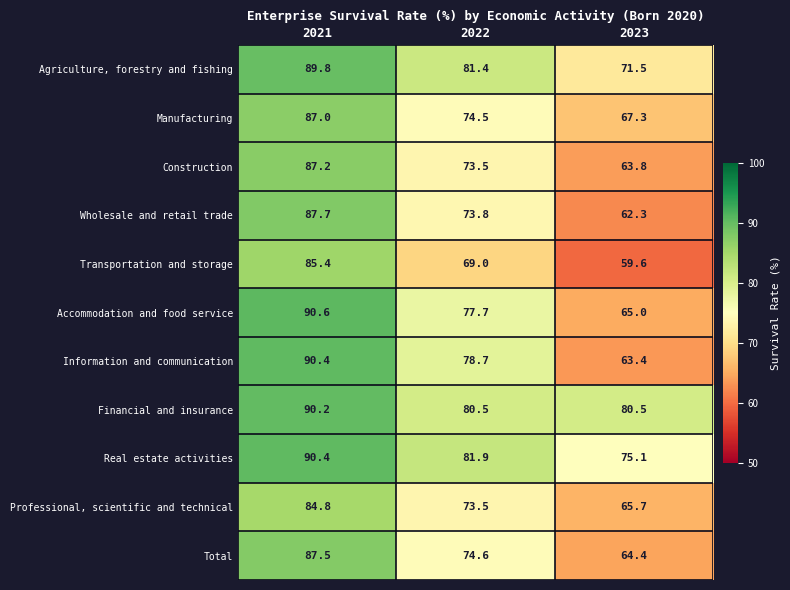

List the labels in order of Construction value, smallest first.

2023, 2022, 2021